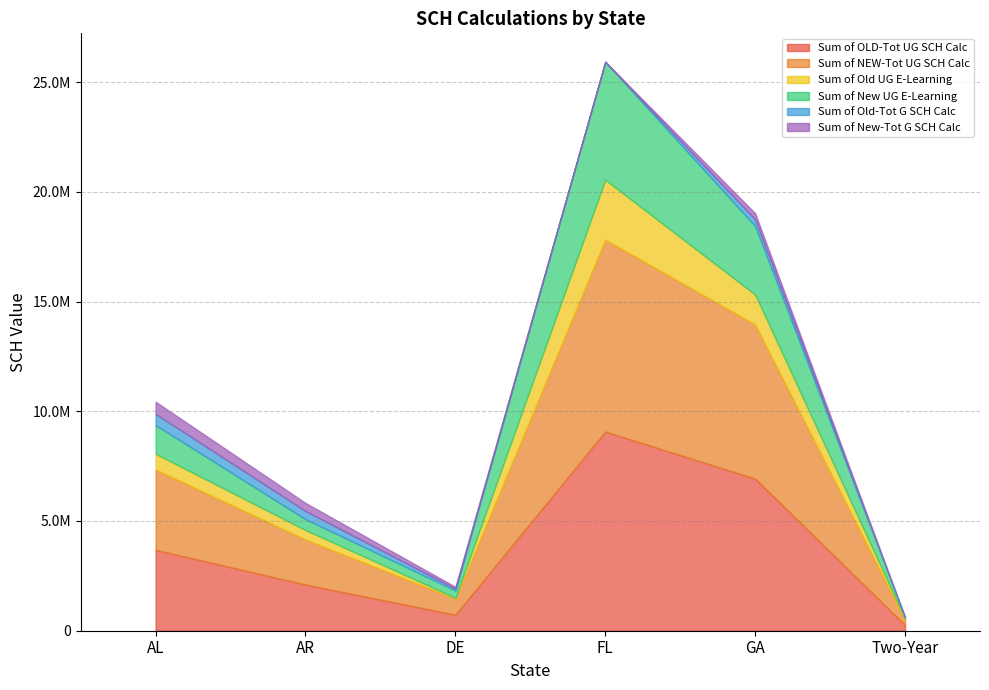

True or false: Sum of New-Tot G SCH Calc has more than 0 points higher than both neighbors.

True